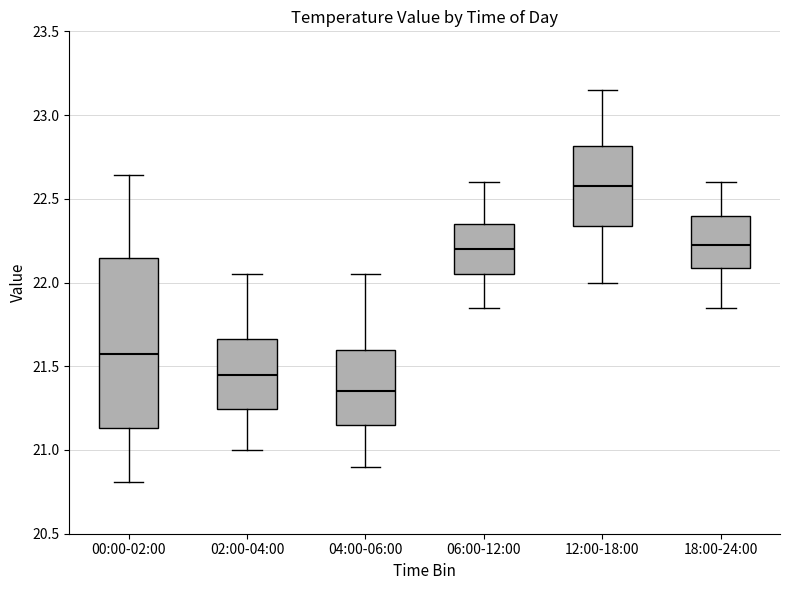

Which box has the highest median line?

12:00-18:00